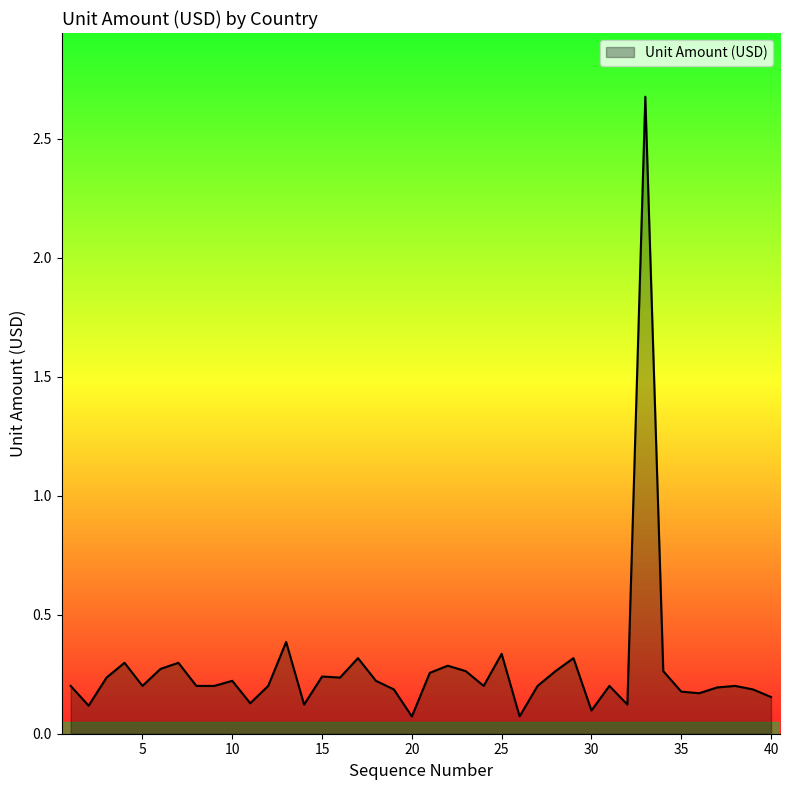

What is the maximum value shown in the chart?

2.7